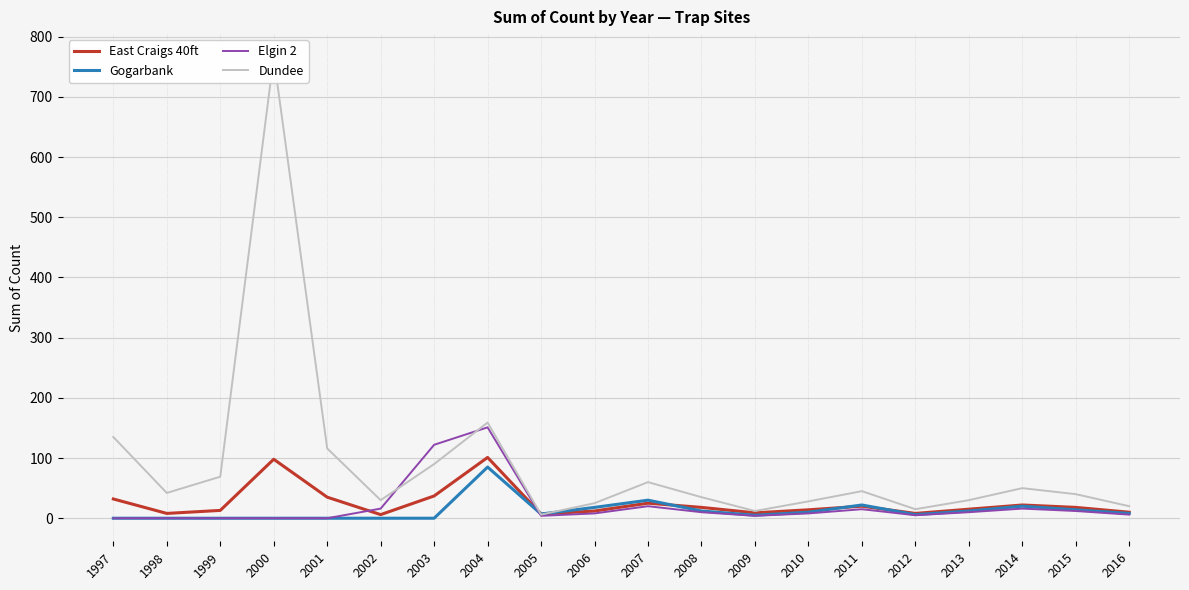

How many distinct data groups are displayed?

4